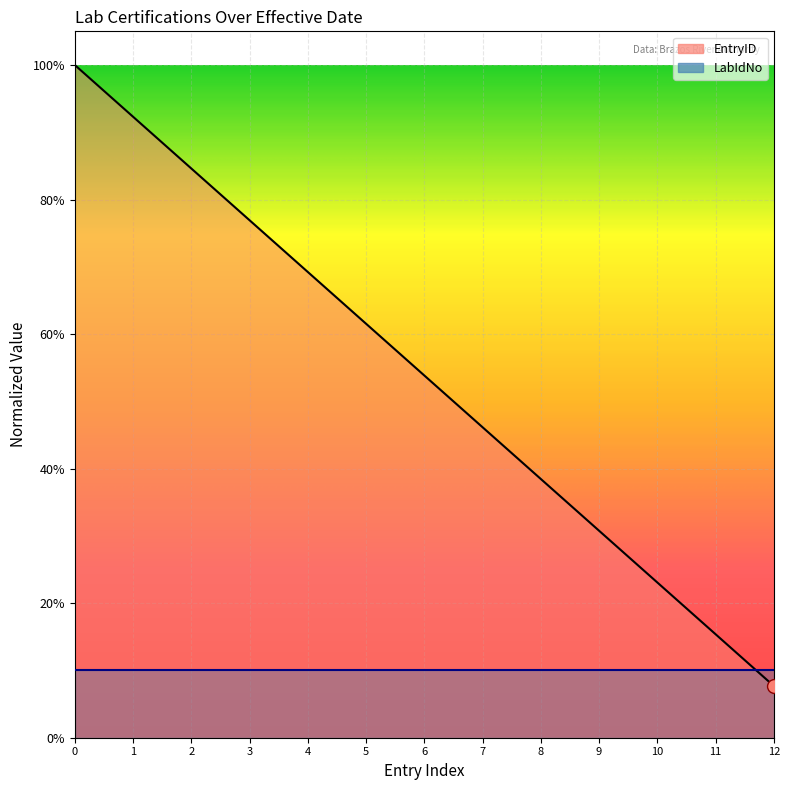

What is the smallest value displayed?

0.1